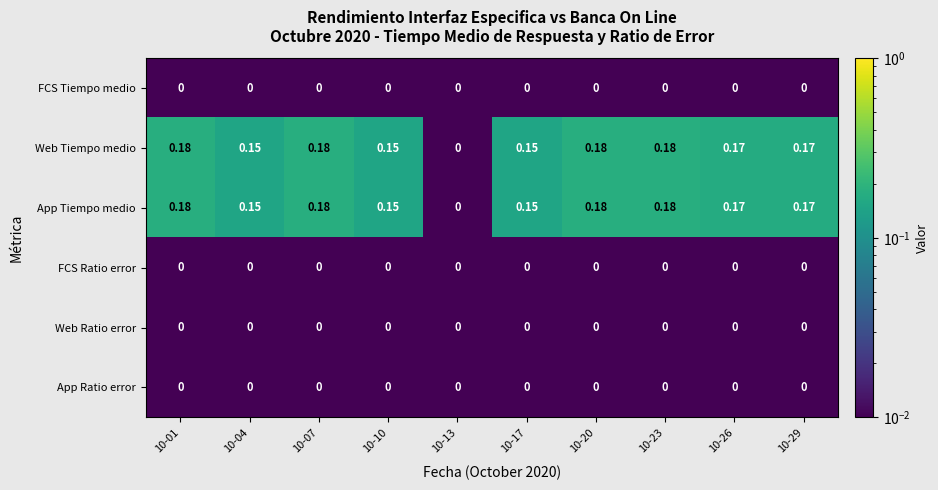

Is the value of App Tiempo medio at 10-17 greater than the value of Web Ratio error at 10-04?

Yes